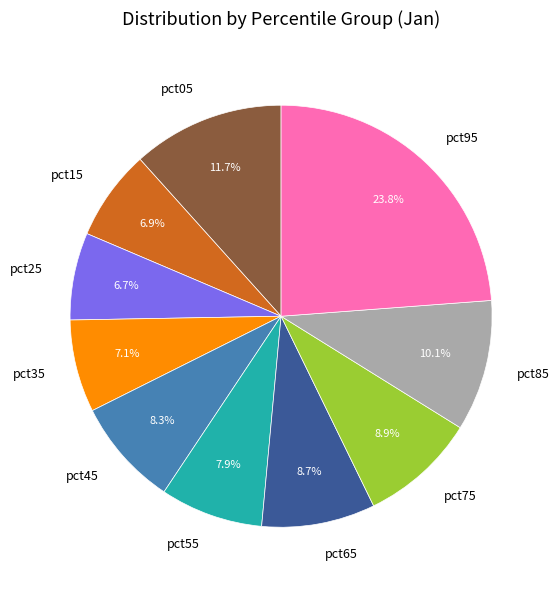

Is it true that pct25 is 1% of the pie?

False